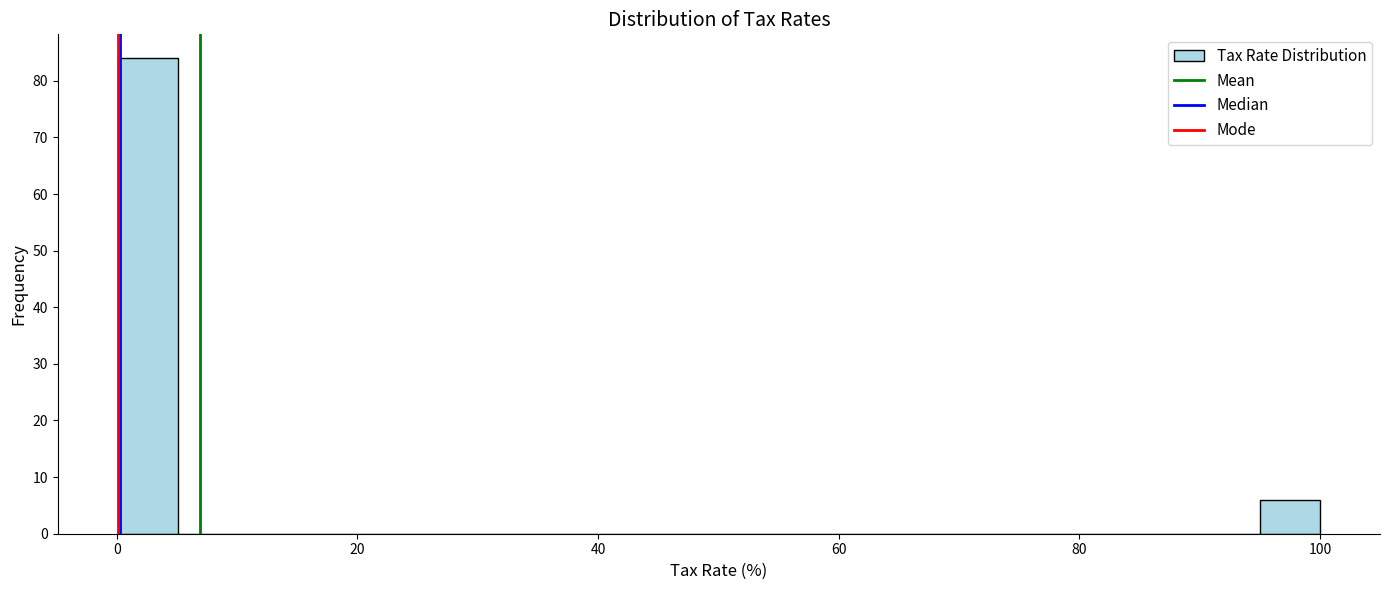

Read against the x-axis, roughly where is the centre of the tallest bar?

2